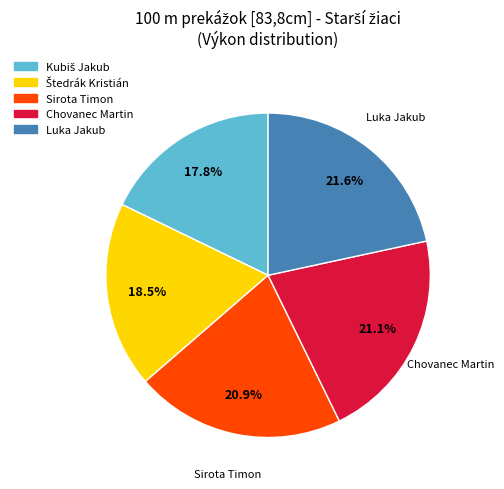

Is there a majority slice in this chart?

No